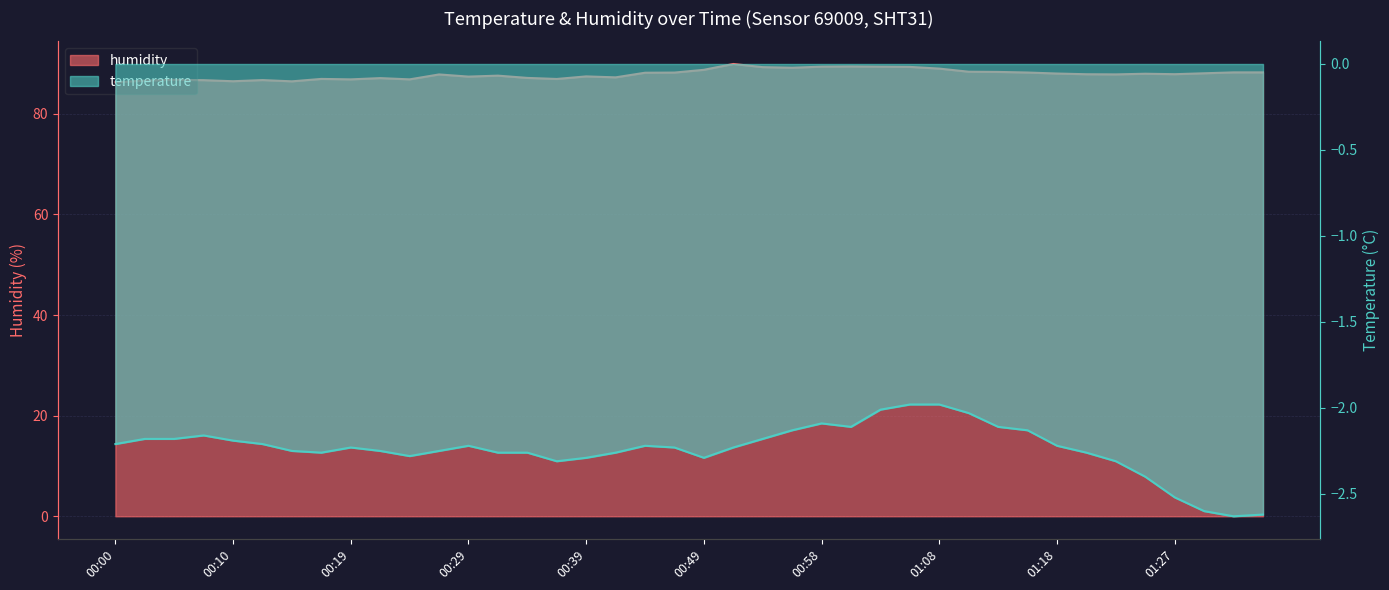

List the labels in order of value, largest first.

00:51, 01:01, 00:58, 01:03, 01:06, 00:53, 00:56, 01:08, 00:49, 01:10, 01:13, 01:32, 01:35, 01:15, 00:46, 00:44, 01:30, 01:18, 01:25, 01:27, 01:20, 01:23, 00:27, 00:32, 00:39, 00:29, 00:41, 00:34, 00:22, 00:17, 00:36, 00:19, 00:24, 00:05, 00:12, 00:07, 00:03, 00:10, 00:15, 00:00